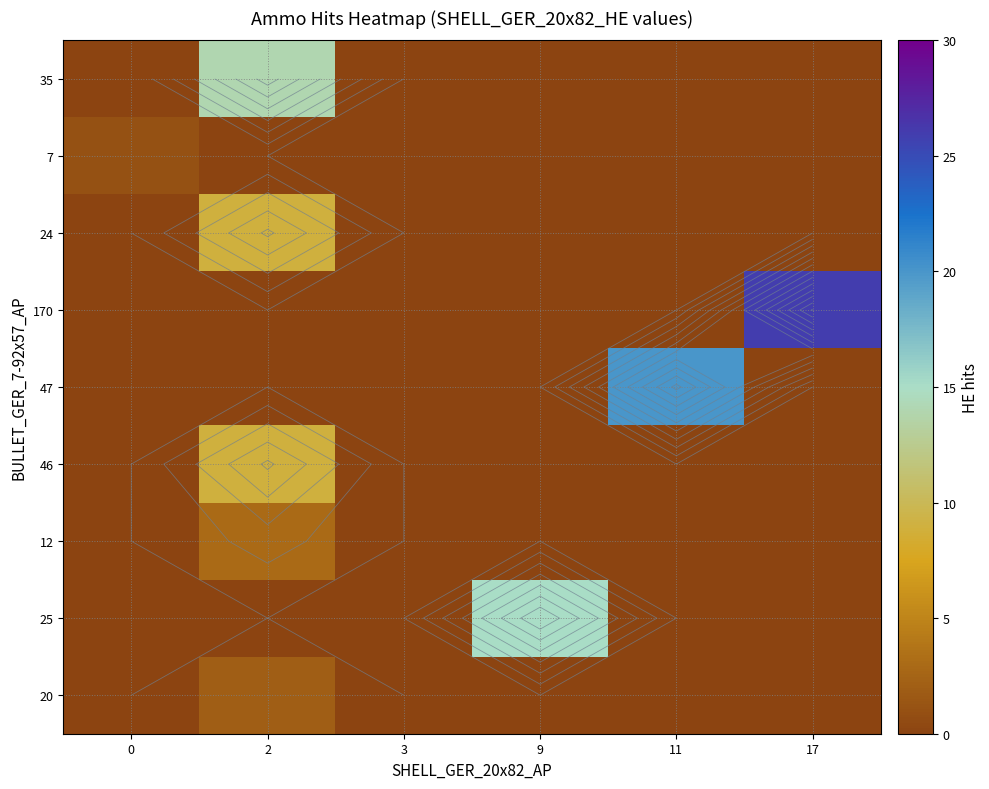

What is the sum of all 12 values?

3